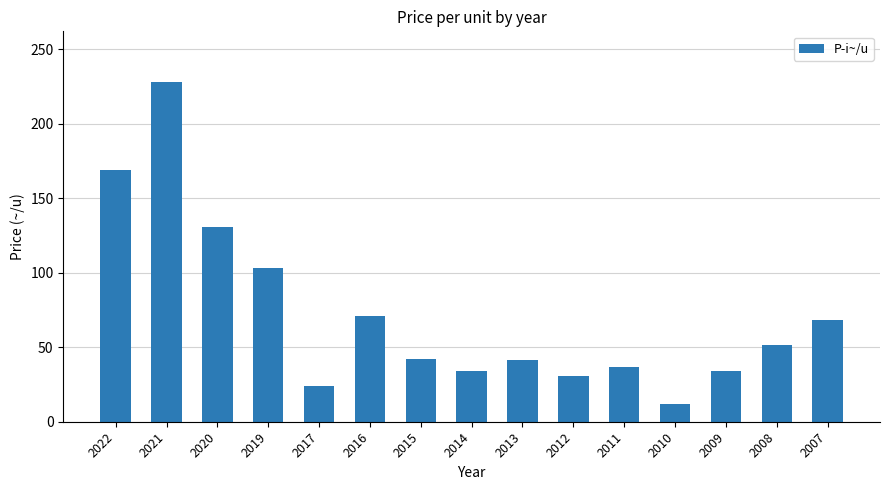

The chart shows a value of 12.2 at 2017. True or false?

False